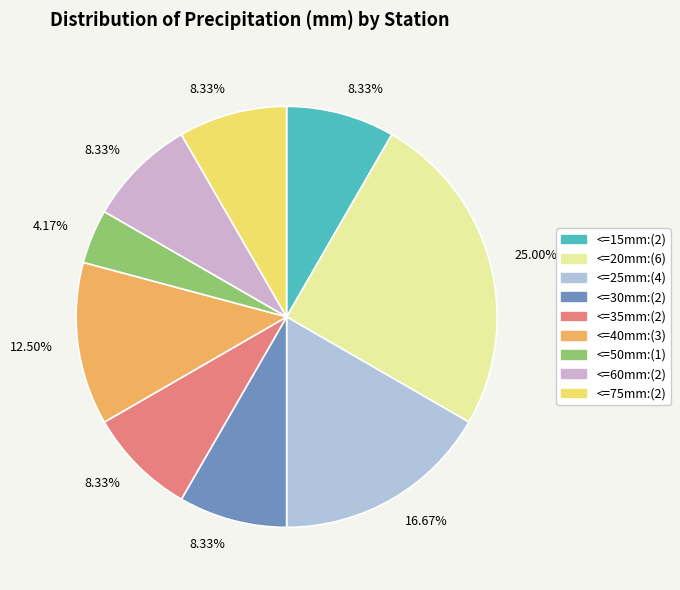

How many slices are in this pie chart?

9